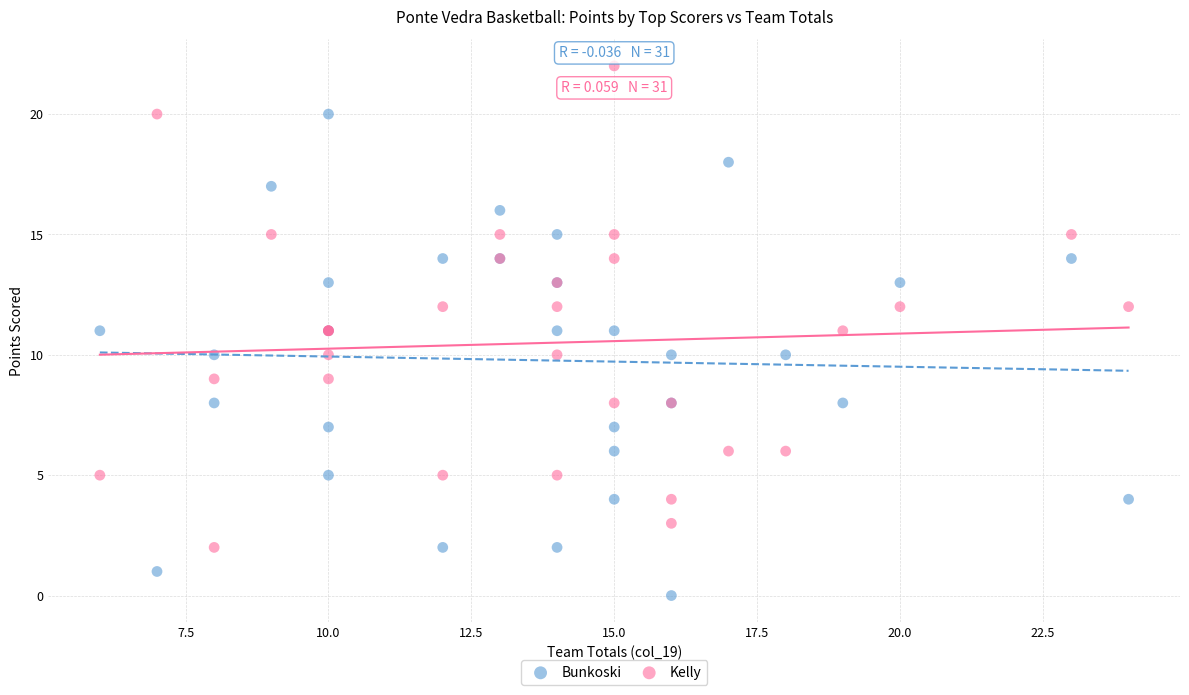

Which series reaches the minimum Y coordinate?

Bunkoski